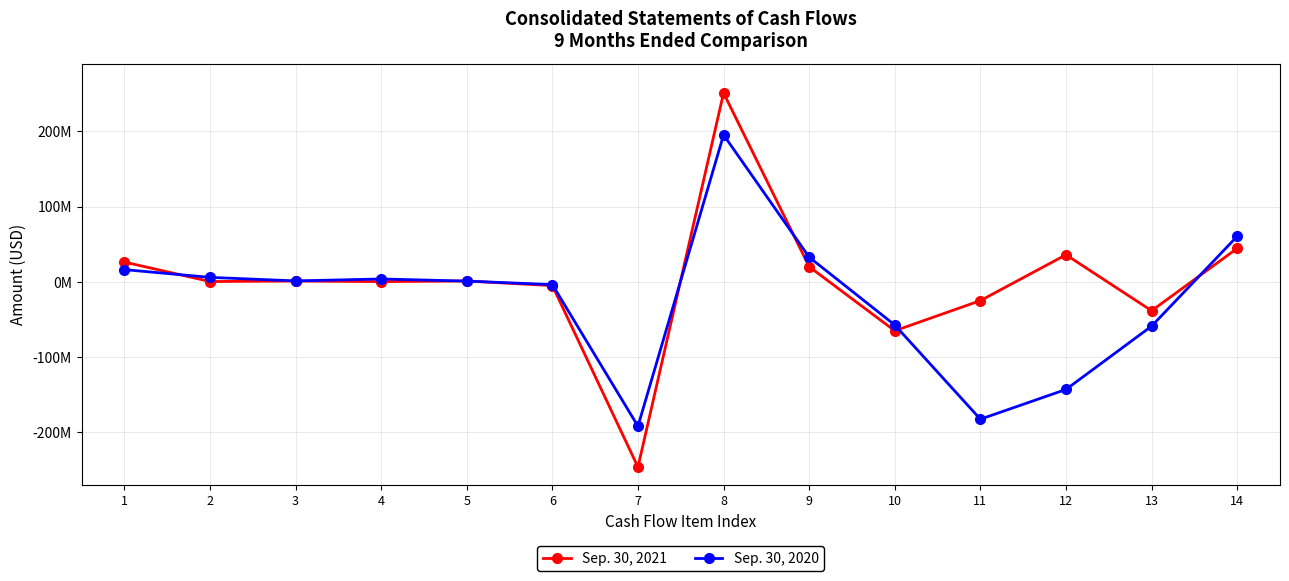

Is this an area chart (filled region under the line)?

No